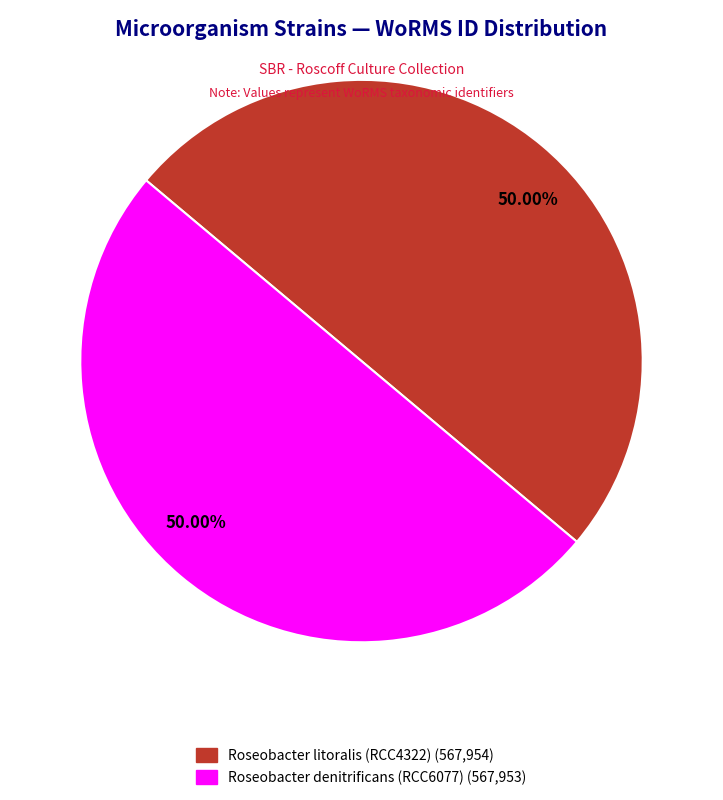

What is the largest slice in the pie chart?

Roseobacter litoralis (RCC4322)